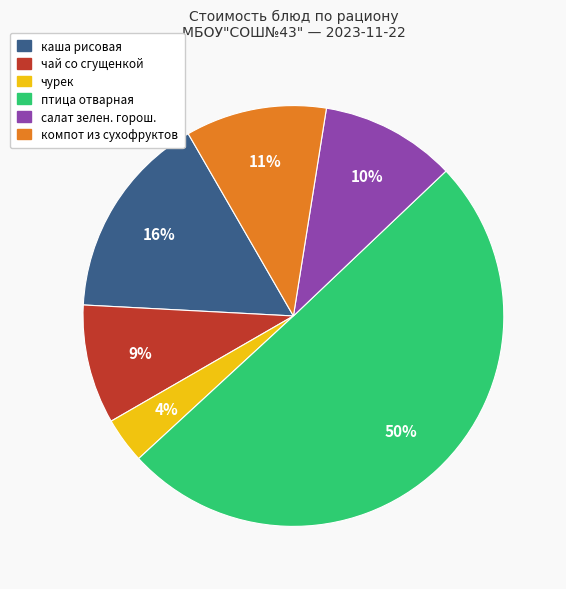

Between салат зелен. горош. and каша рисовая, which is larger?

каша рисовая